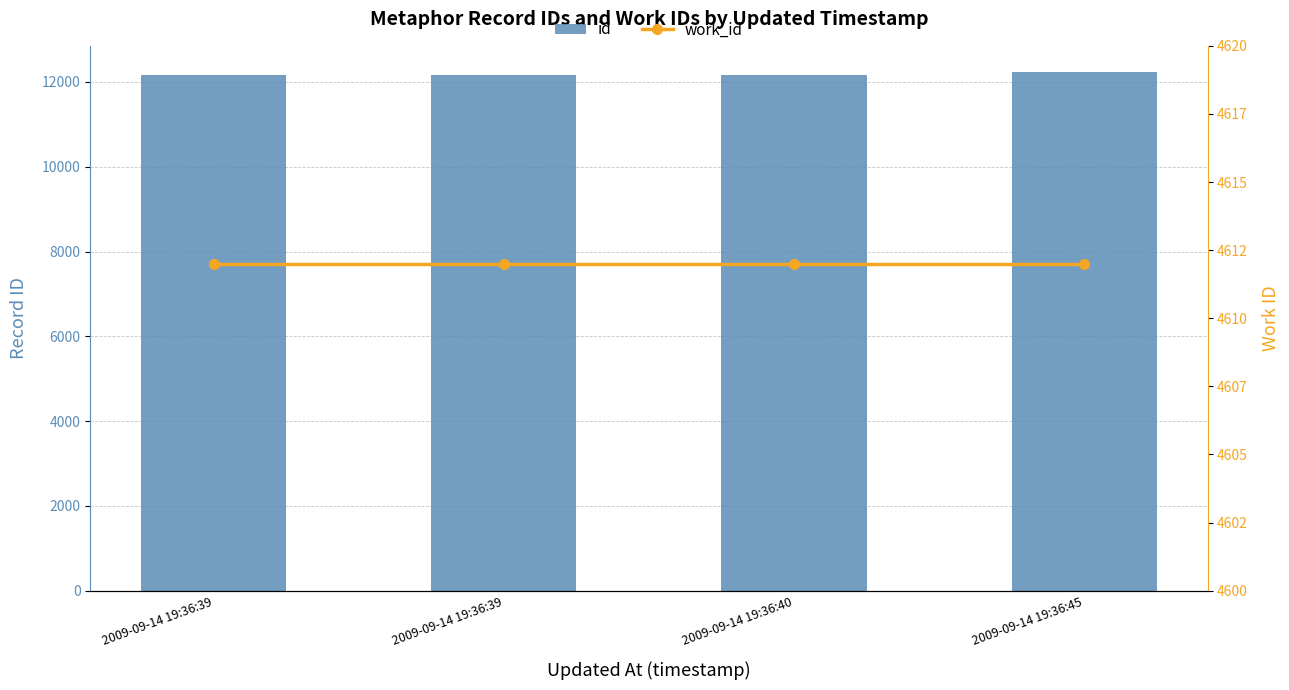

Is it true that id equals 12240 at 2009-09-14 19:36:45?

True